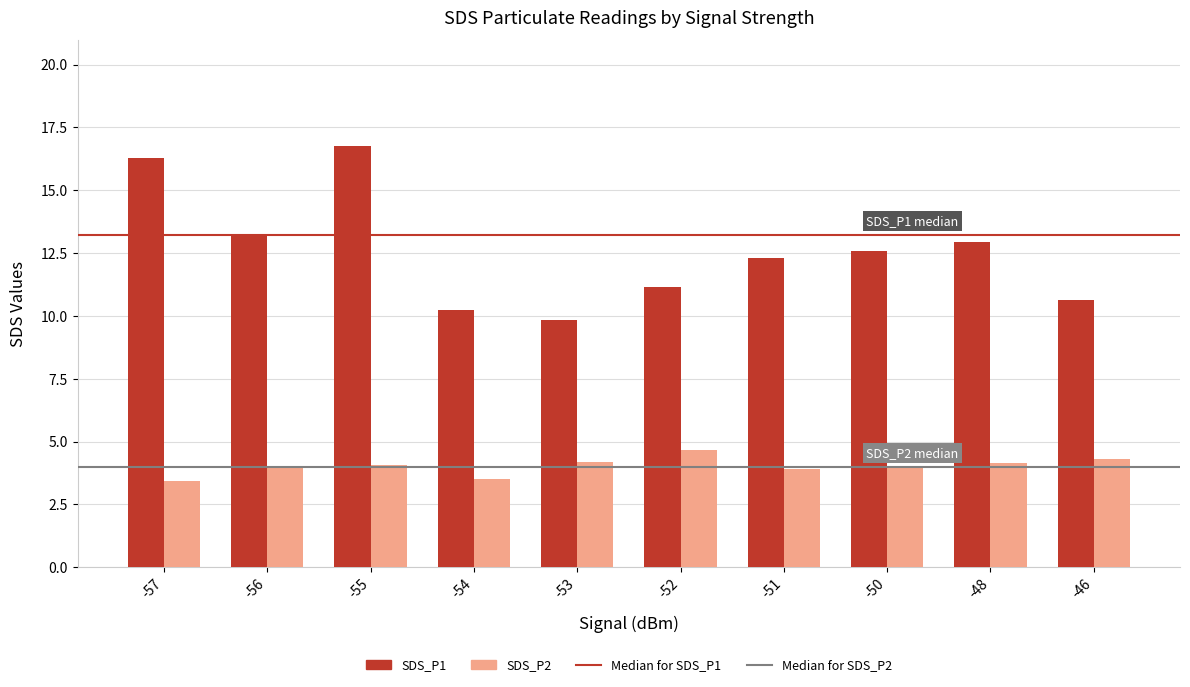

What is the difference between the SDS_P1 values at -50 and -54?

2.4